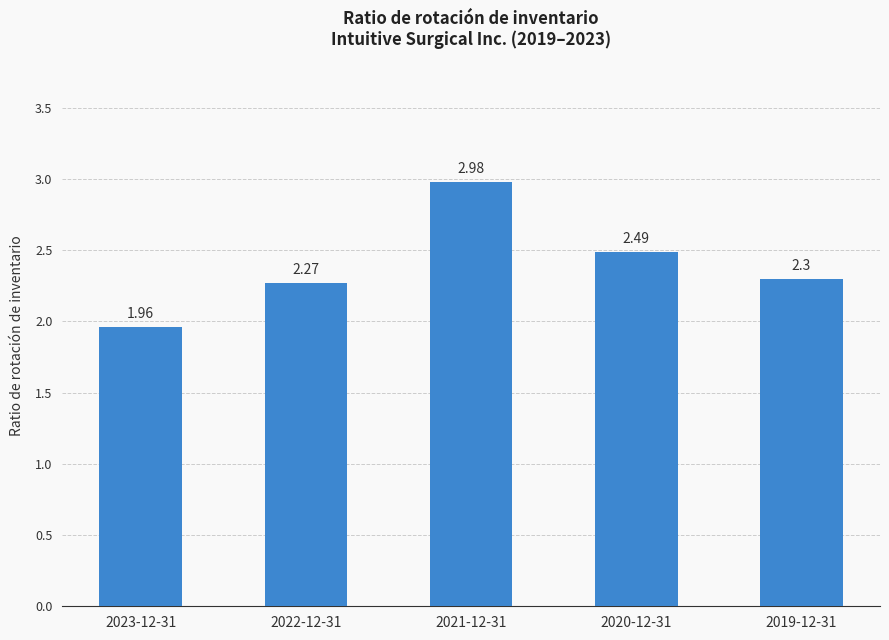

What is the label of the 1st bar from the right?

2019-12-31